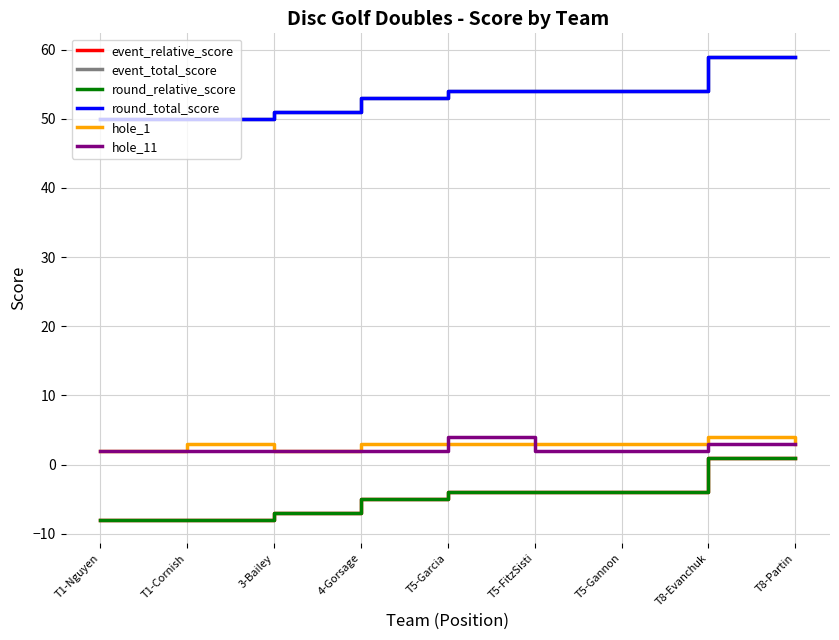

Reading left to right, extract all data points from this chart.

event_relative_score: T1-Nguyen=-8	T1-Cornish=-8	3-Bailey=-7	4-Gorsage=-5	T5-Garcia=-4	T5-FitzSisti=-4	T5-Gannon=-4	T8-Evanchuk=1	T8-Partin=1
event_total_score: T1-Nguyen=50	T1-Cornish=50	3-Bailey=51	4-Gorsage=53	T5-Garcia=54	T5-FitzSisti=54	T5-Gannon=54	T8-Evanchuk=59	T8-Partin=59
round_relative_score: T1-Nguyen=-8	T1-Cornish=-8	3-Bailey=-7	4-Gorsage=-5	T5-Garcia=-4	T5-FitzSisti=-4	T5-Gannon=-4	T8-Evanchuk=1	T8-Partin=1
round_total_score: T1-Nguyen=50	T1-Cornish=50	3-Bailey=51	4-Gorsage=53	T5-Garcia=54	T5-FitzSisti=54	T5-Gannon=54	T8-Evanchuk=59	T8-Partin=59
hole_1: T1-Nguyen=2	T1-Cornish=3	3-Bailey=2	4-Gorsage=3	T5-Garcia=3	T5-FitzSisti=3	T5-Gannon=3	T8-Evanchuk=4	T8-Partin=3
hole_11: T1-Nguyen=2	T1-Cornish=2	3-Bailey=2	4-Gorsage=2	T5-Garcia=4	T5-FitzSisti=2	T5-Gannon=2	T8-Evanchuk=3	T8-Partin=3